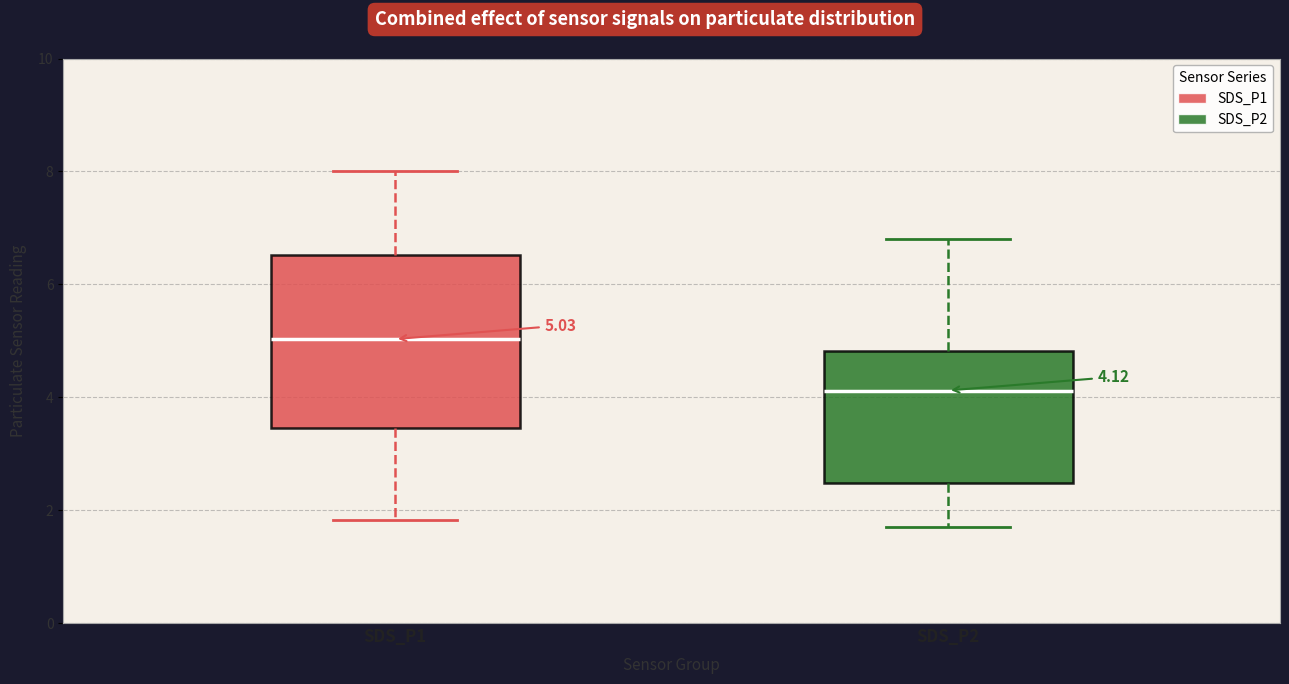

Which box's median line is the highest?

SDS_P1